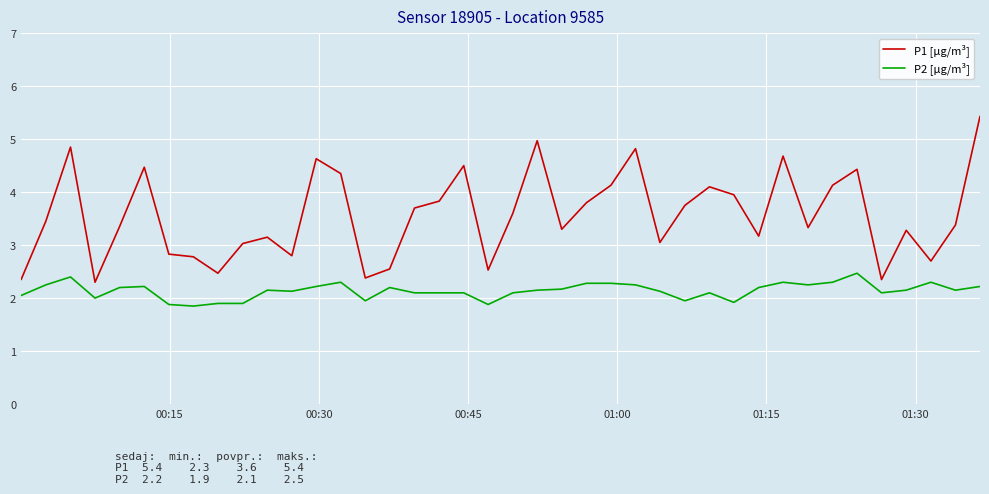

Rank the series by their maximum value, from highest to lowest.

P1 [µg/m³], P2 [µg/m³]